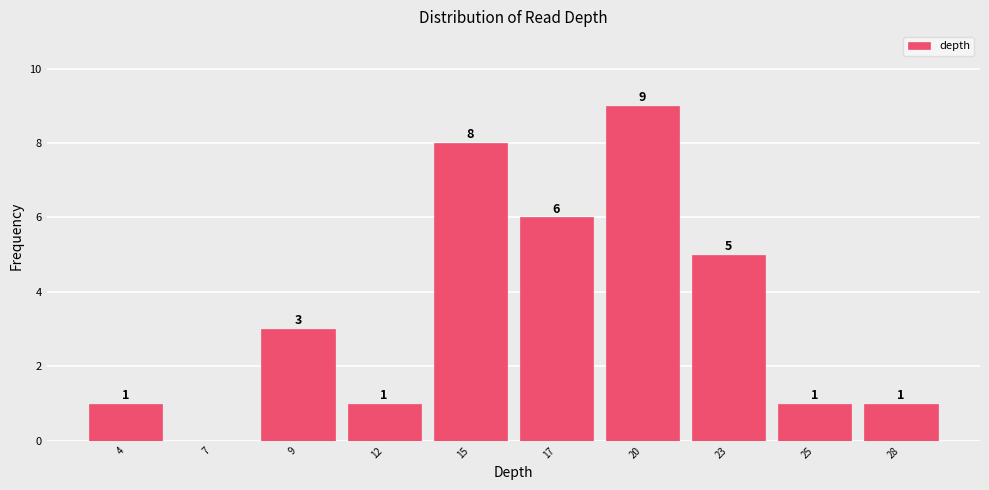

Reading left to right, what are all the values shown in this chart?

4=1	7=0	9=3	12=1	15=8	17=6	20=9	23=5	25=1	28=1